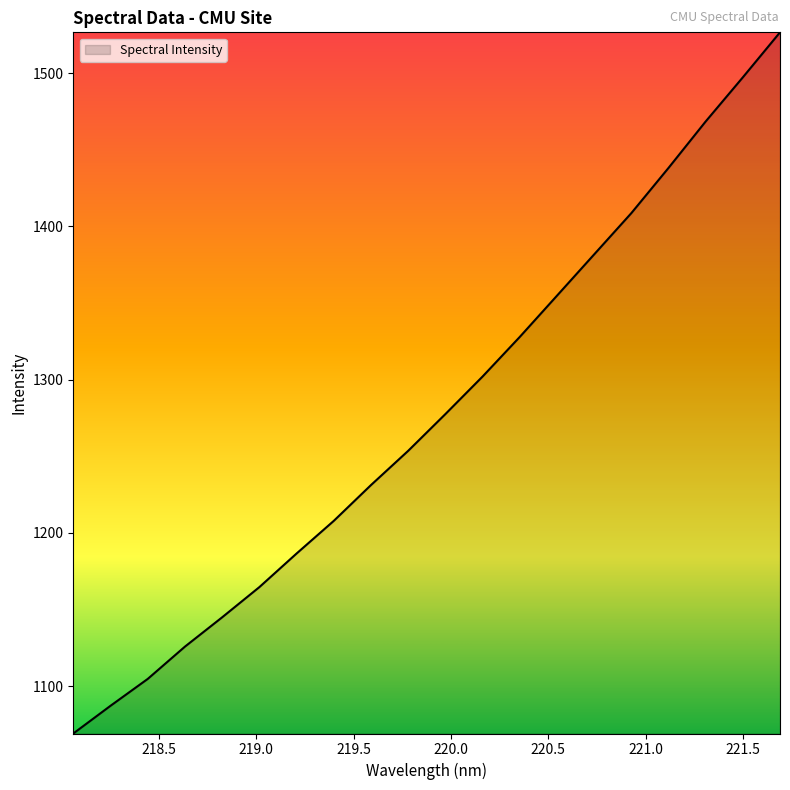

What is the smallest value displayed?

1069.1